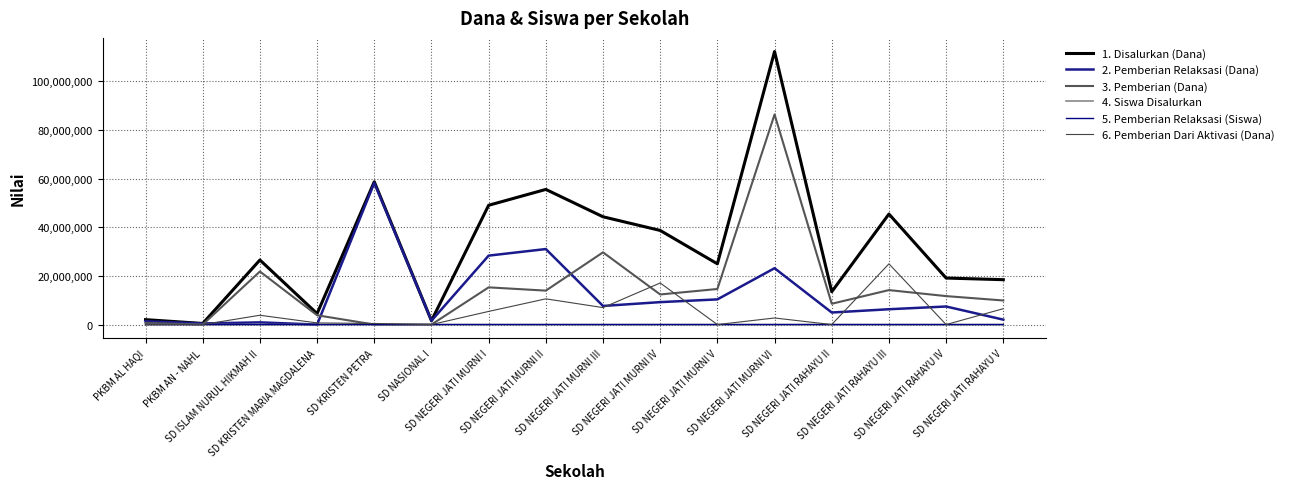

How many values in the 1. Disalurkan (Dana) series are below 26550000?

8